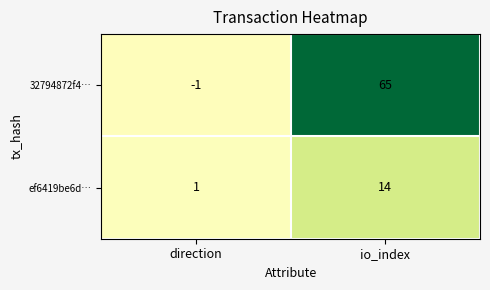

Reading right to left, list all the values displayed in this chart.

32794872f4…: io_index=65	direction=-1
ef6419be6d…: io_index=14	direction=1